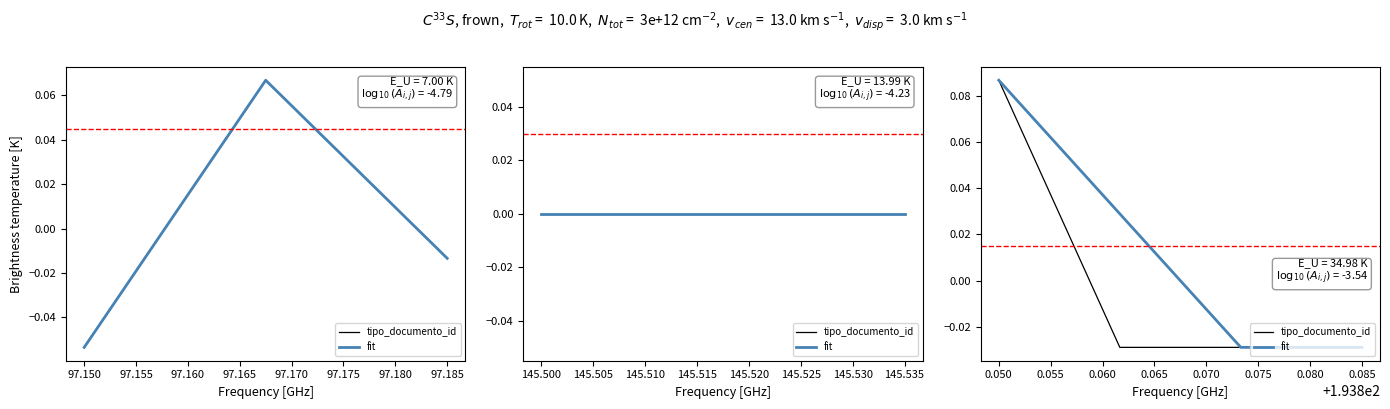

What is the difference between the fit values at 97.145 and 97.155?

0.1